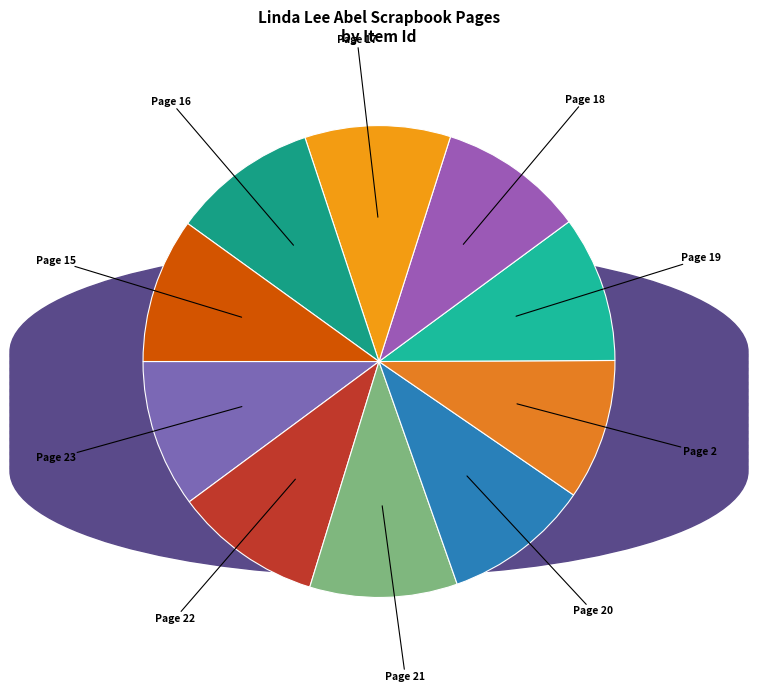

Does any single category account for the majority?

No